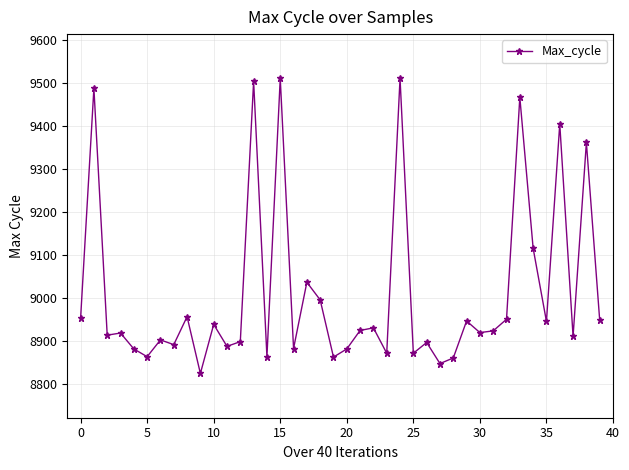

True or false: the data has more than 0 interior local peaks.

True